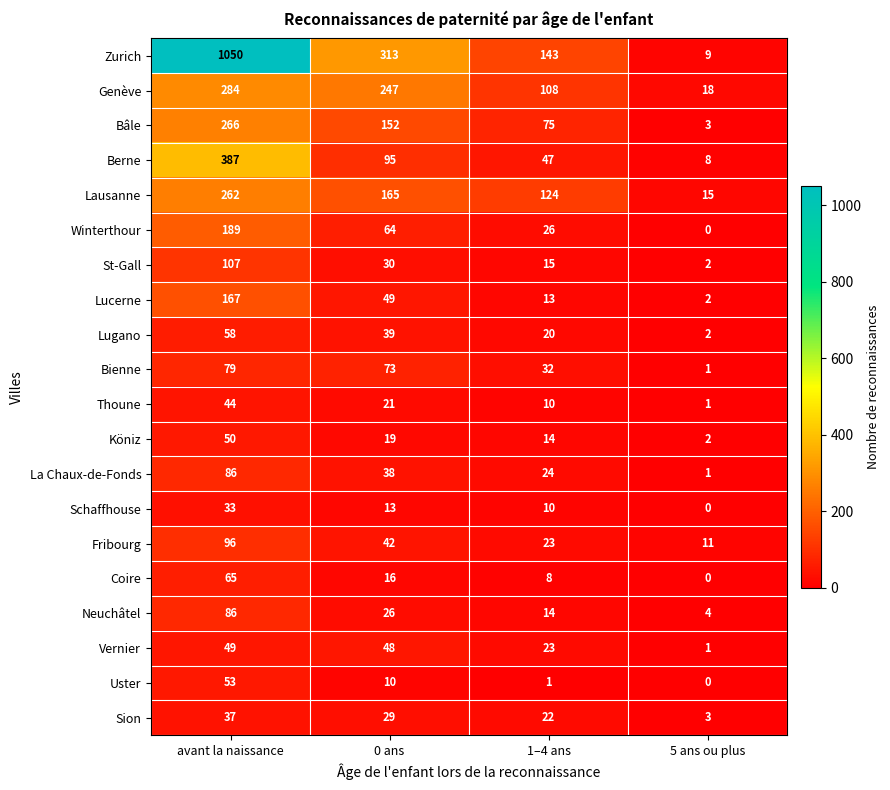

The value of Zurich at 5 ans ou plus is 4. True or false?

False